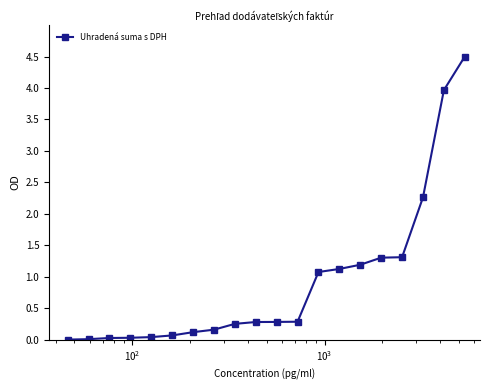

What is the sum of all values?

18.3